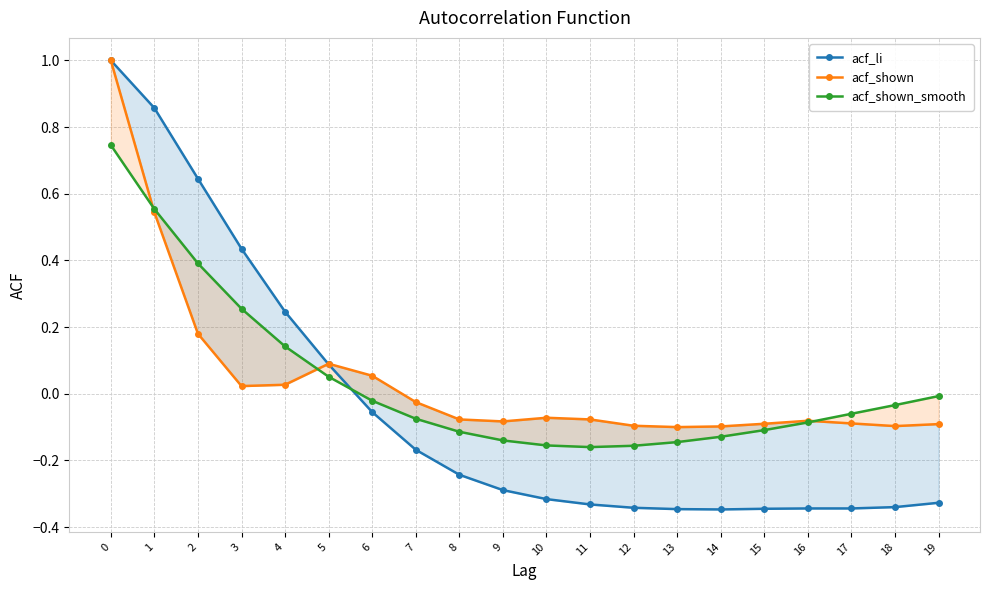

Which series has the widest spread of values?

acf_li